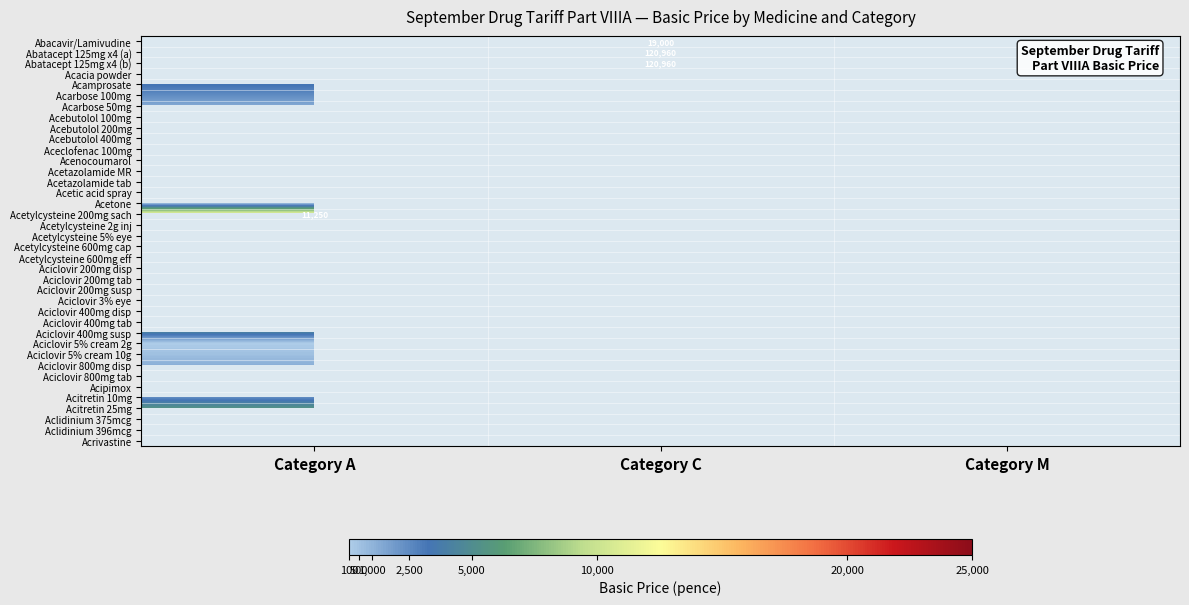

The Abatacept 125mg x4 (a) series shows 36529 at Category C. True or false?

False